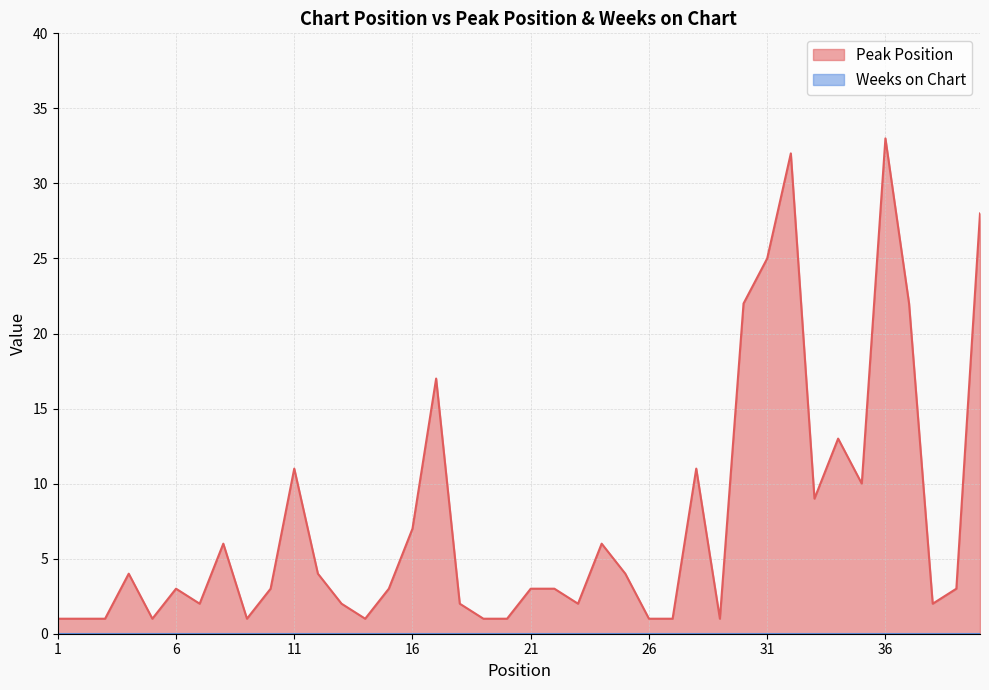

What is the approximate value at 22?

3